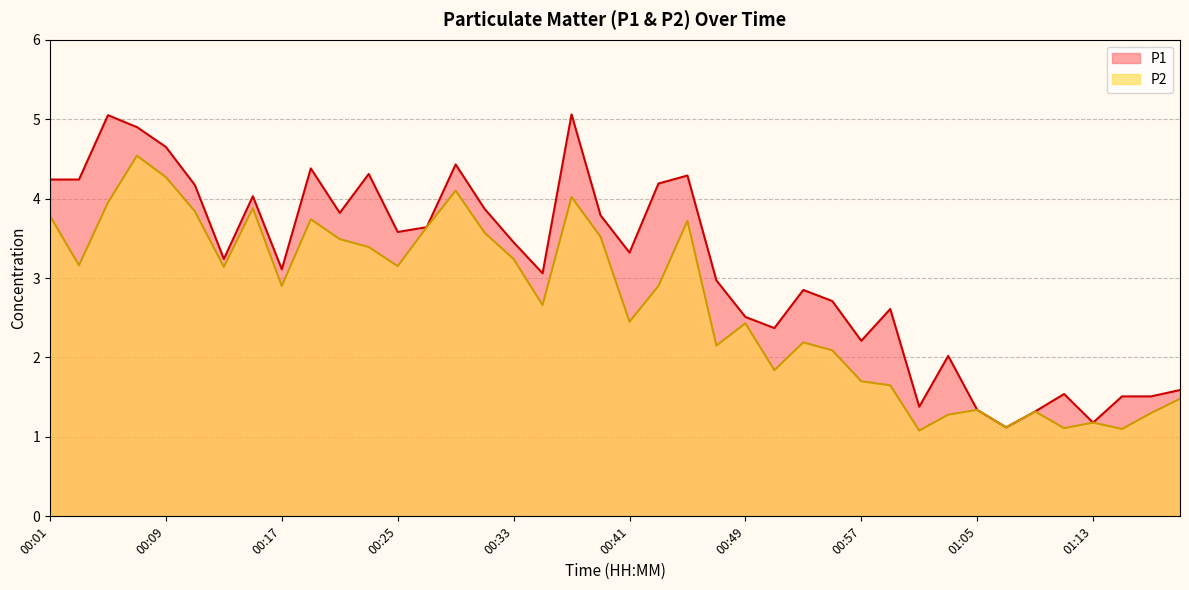

Between 00:11 and 00:51, which series saw the biggest shift?

P2